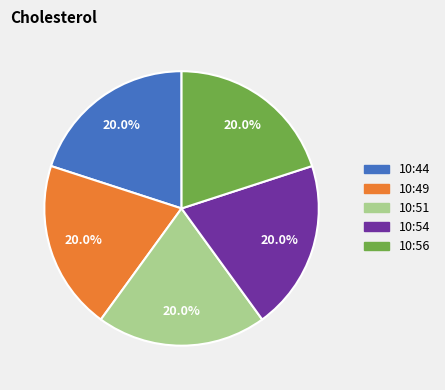

Does any single category account for the majority?

No